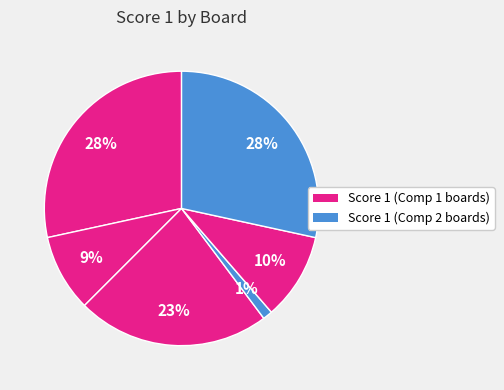

Does any single category account for the majority?

No